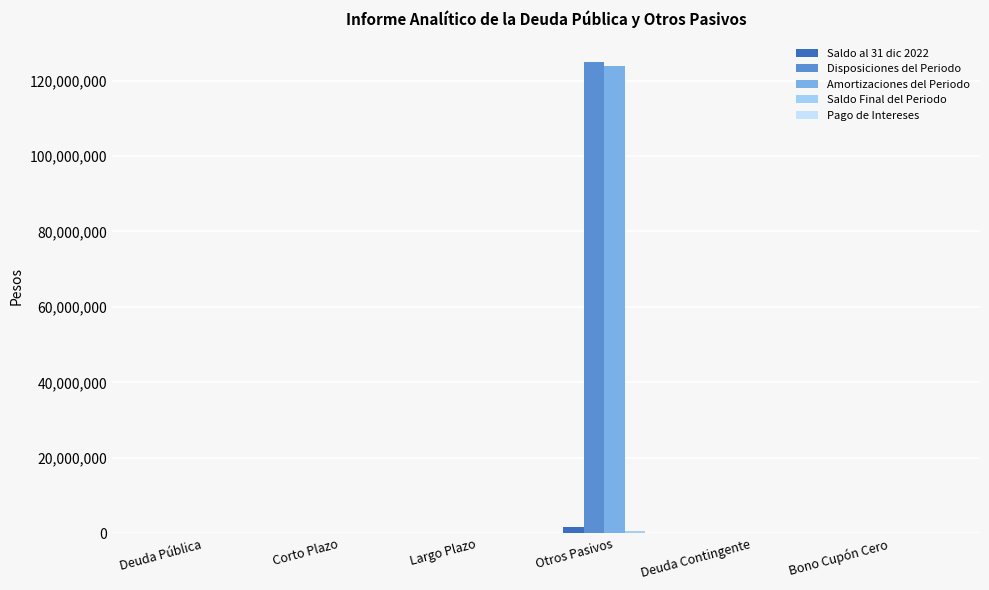

Which category has the highest value in the Disposiciones del Periodo series?

Otros Pasivos